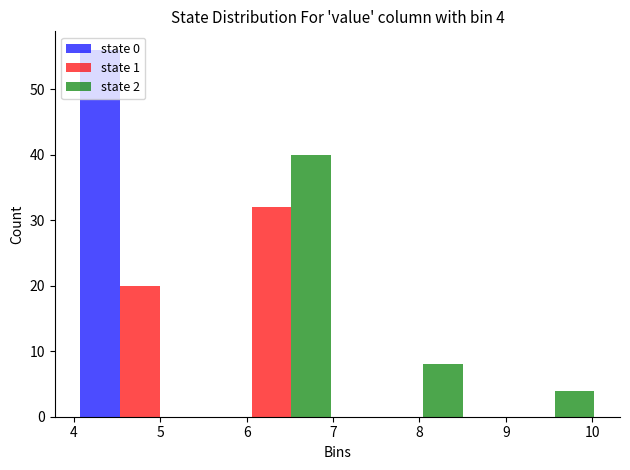

In the state 0 series, which range on the x-axis has the tallest bar?

4.0 to 5.5